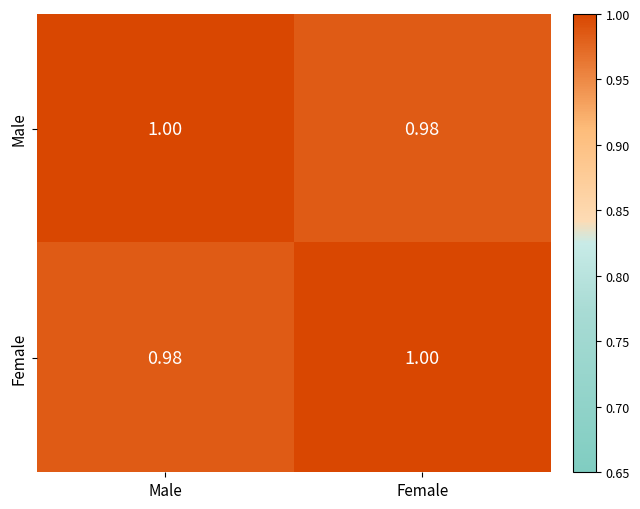

What is the total value across all series at Male?

2.0